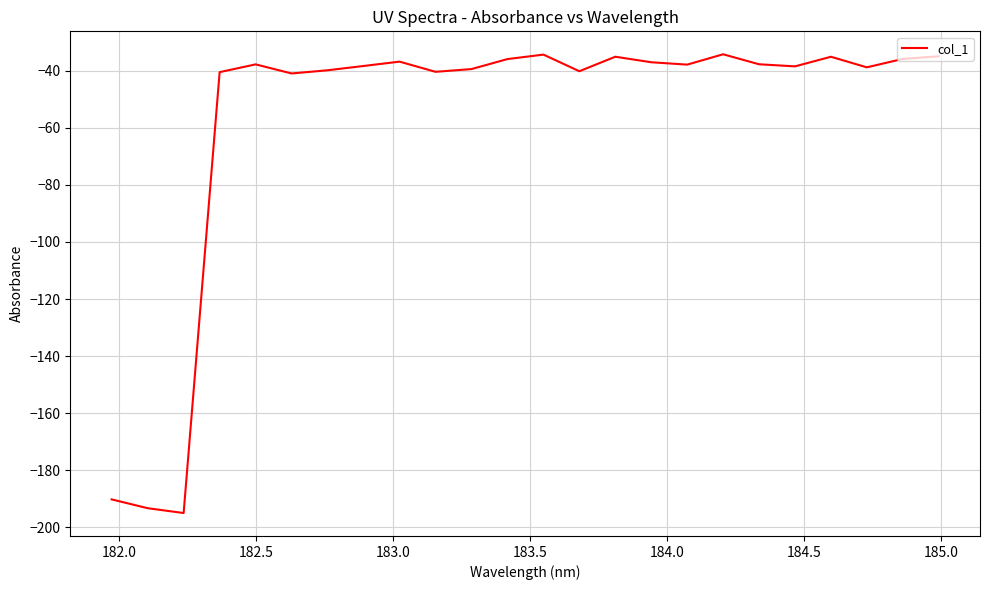

What is the smallest value displayed?

-195.0